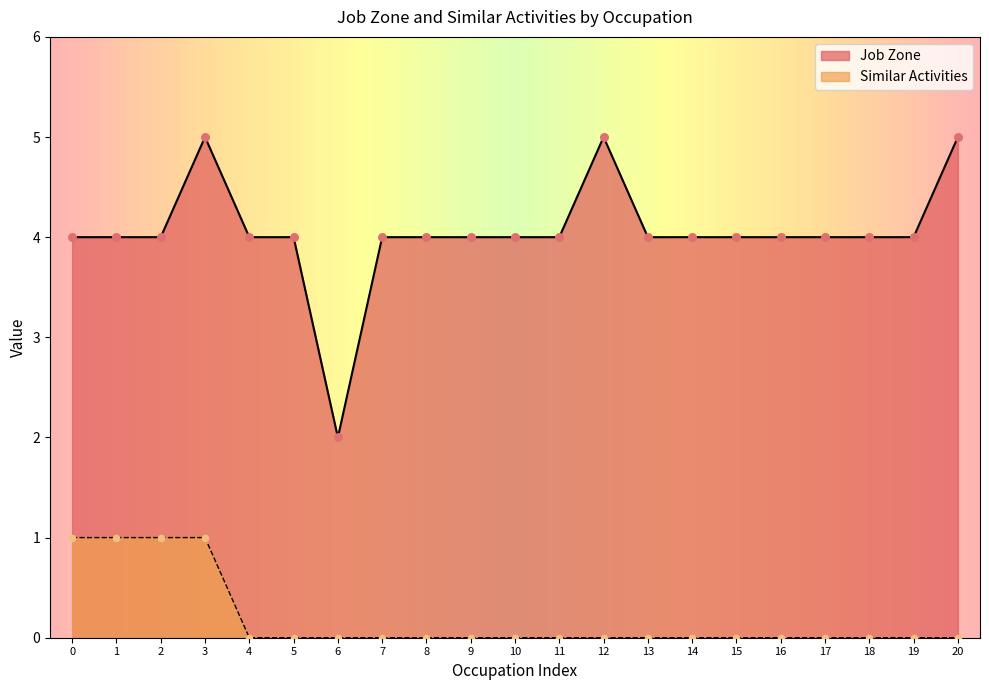

Which series contains the lowest Y value?

Similar Activities